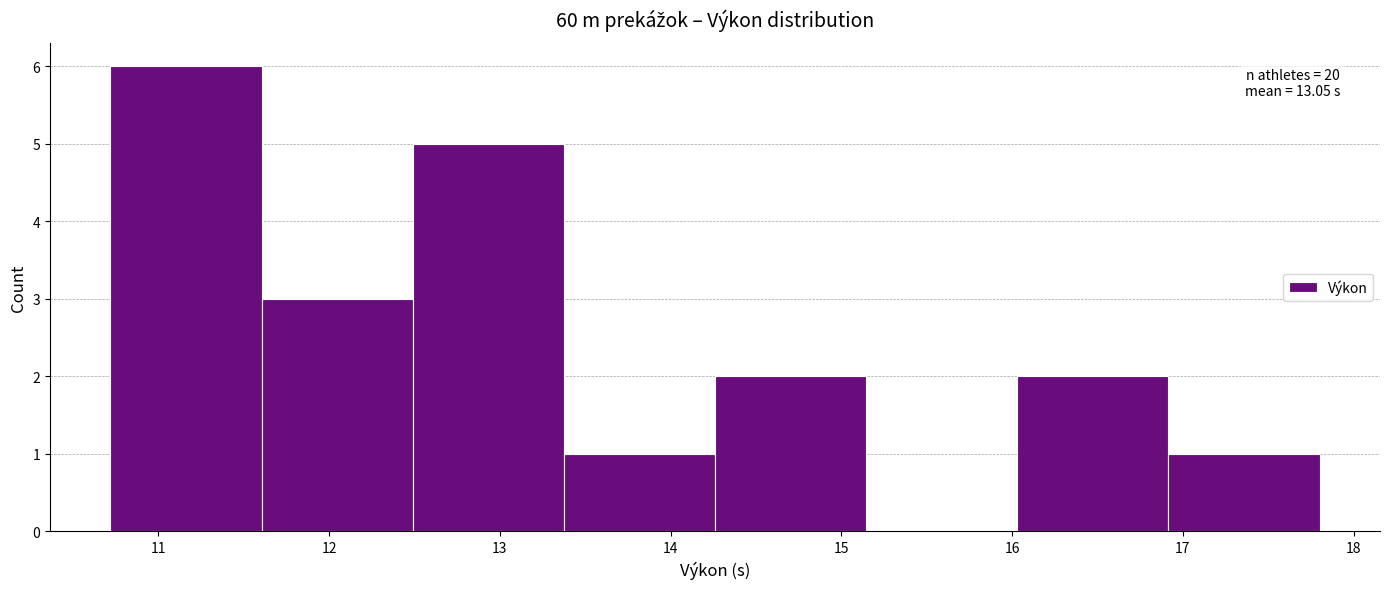

Which range on the x-axis has the tallest bar?

10.7 to 11.6